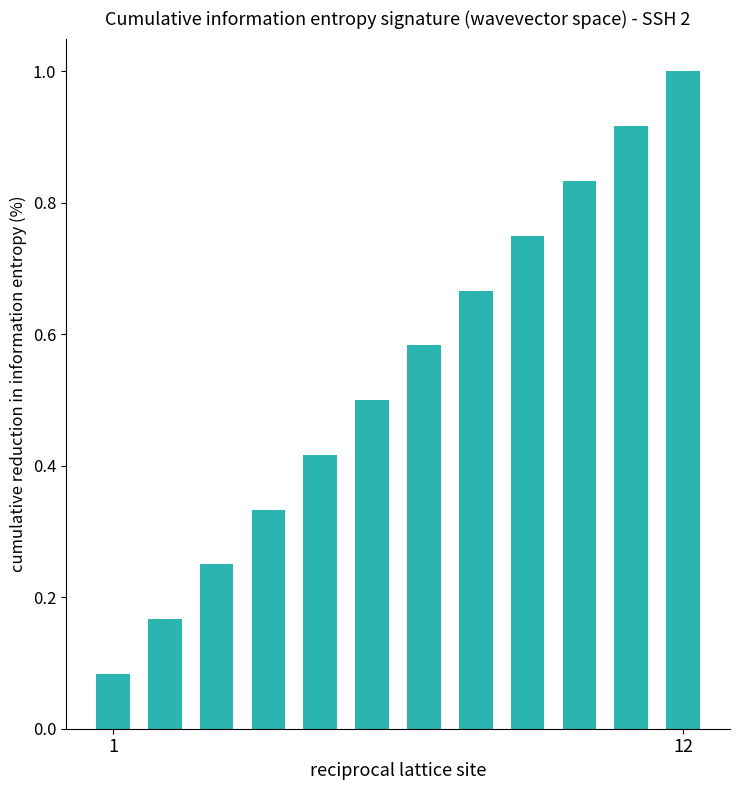

What is the greatest value displayed?

1.0